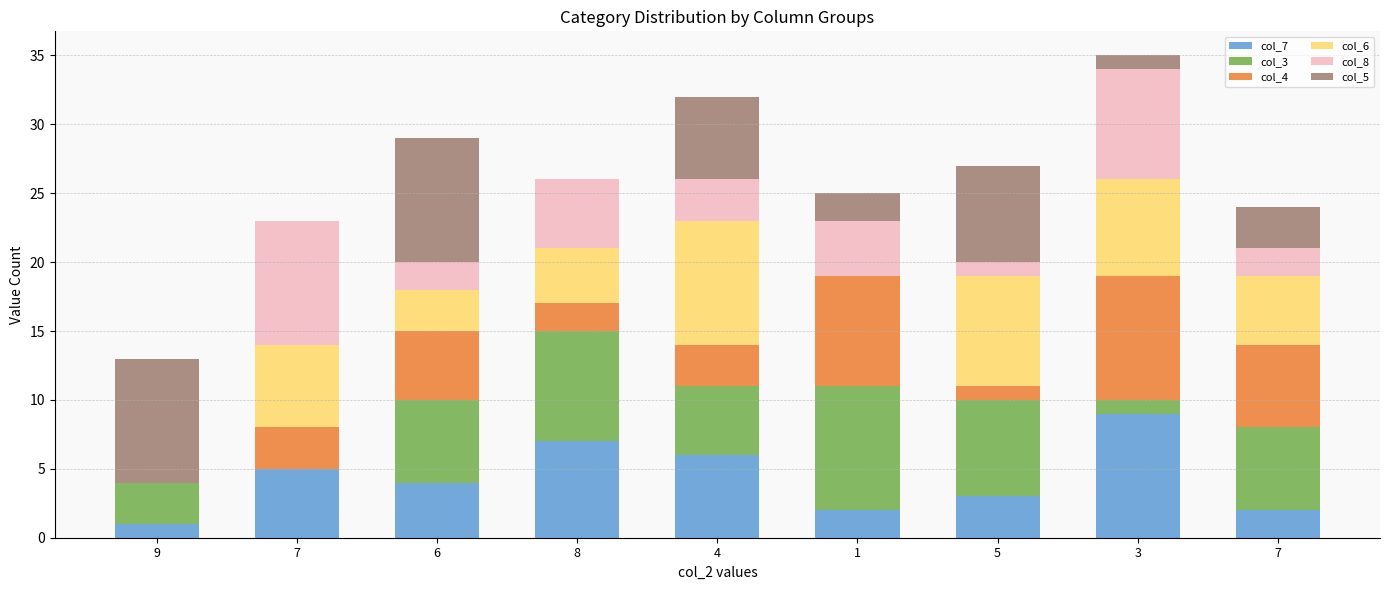

Are the bars horizontal?

No